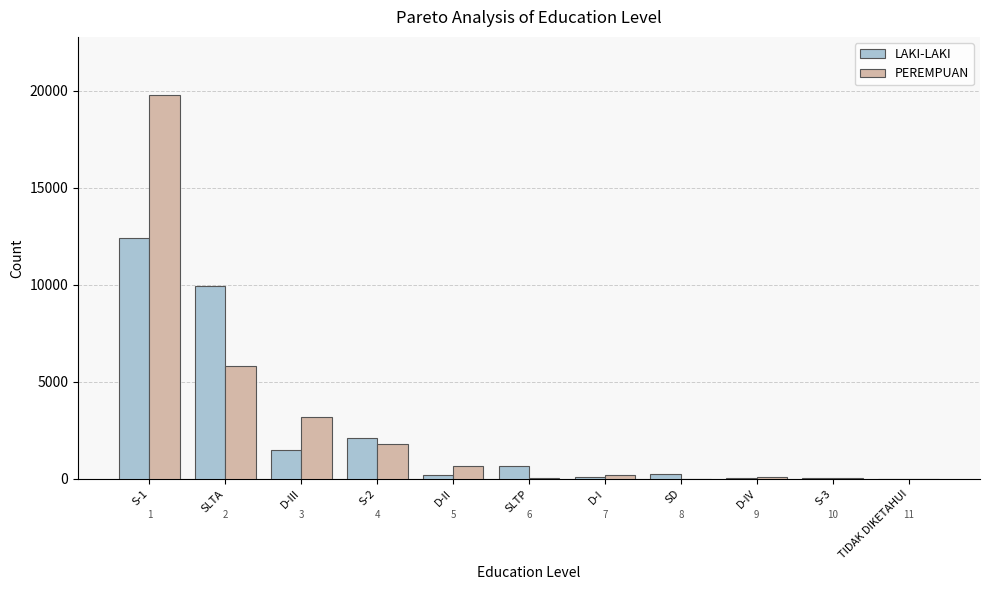

Does the chart contain stacked bars?

No